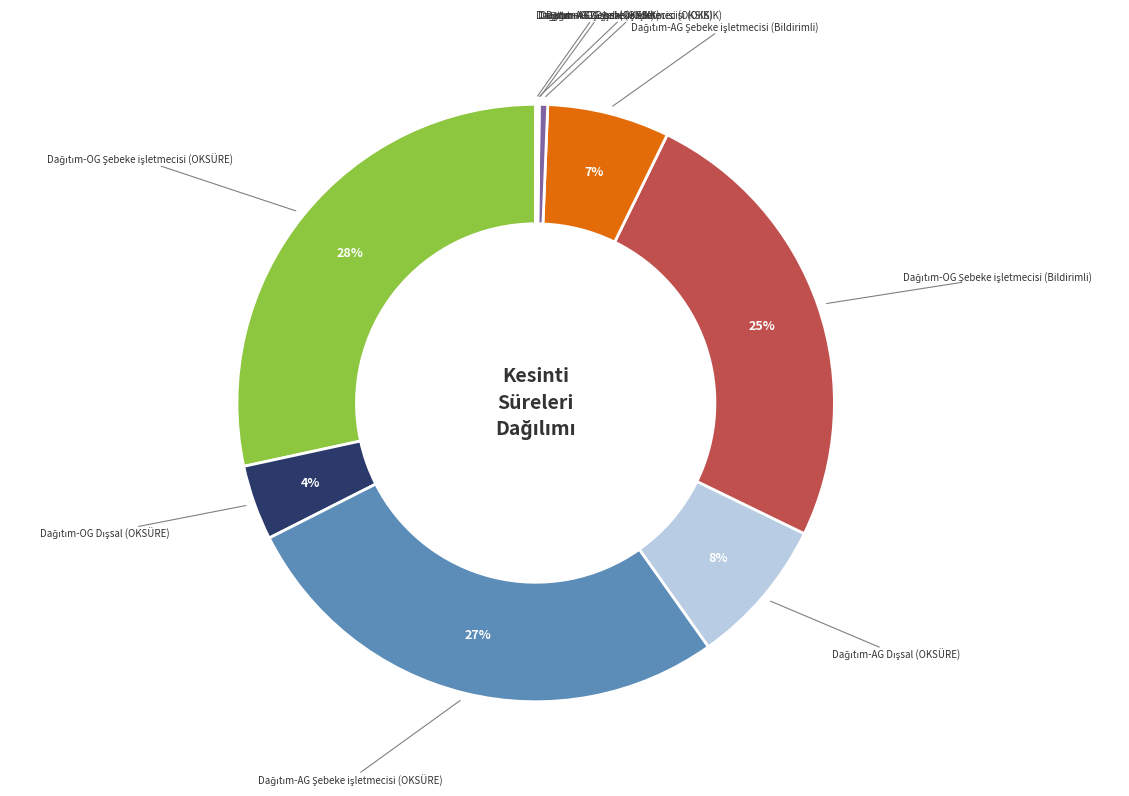

How many segments does this pie chart have?

10